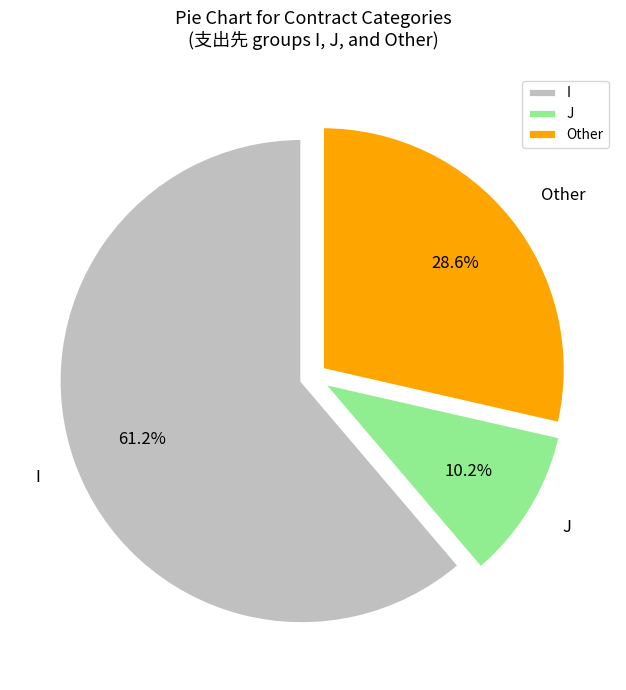

True or false: J accounts for 3% of the total.

False